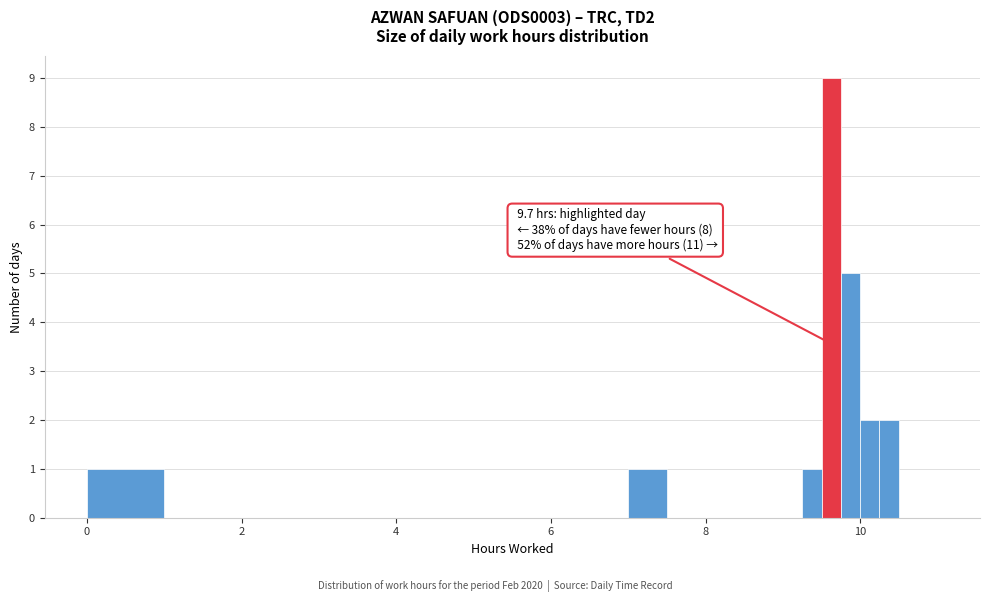

Read against the x-axis, roughly where is the centre of the tallest bar?

9.6